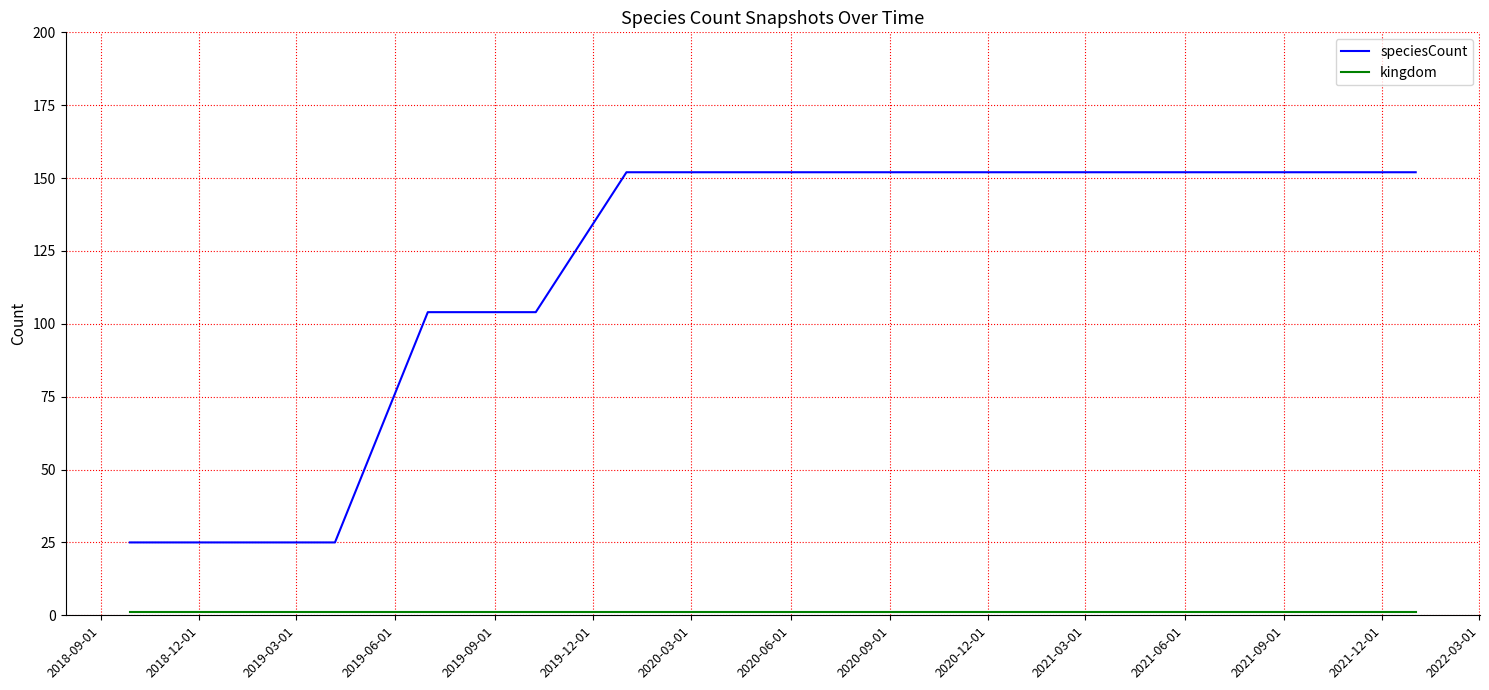

Which series has the largest total across all categories?

speciesCount